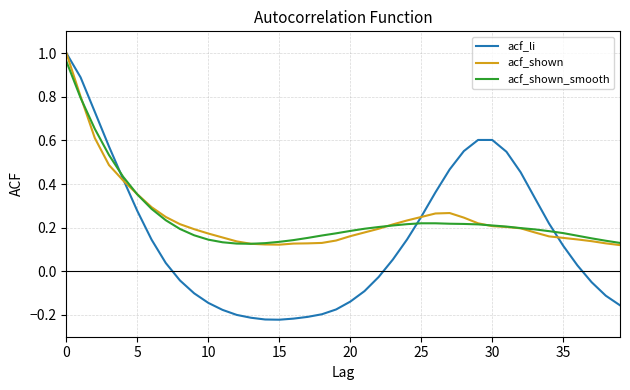

What are all the series names shown in the legend?

acf_li, acf_shown, acf_shown_smooth